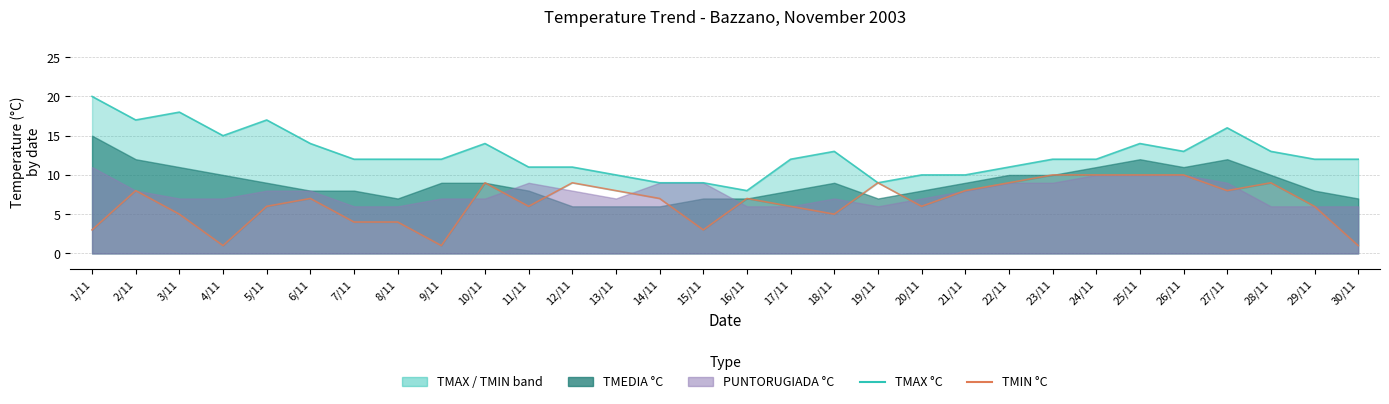

True or false: TMIN °C has more than 2 points higher than both neighbors.

True